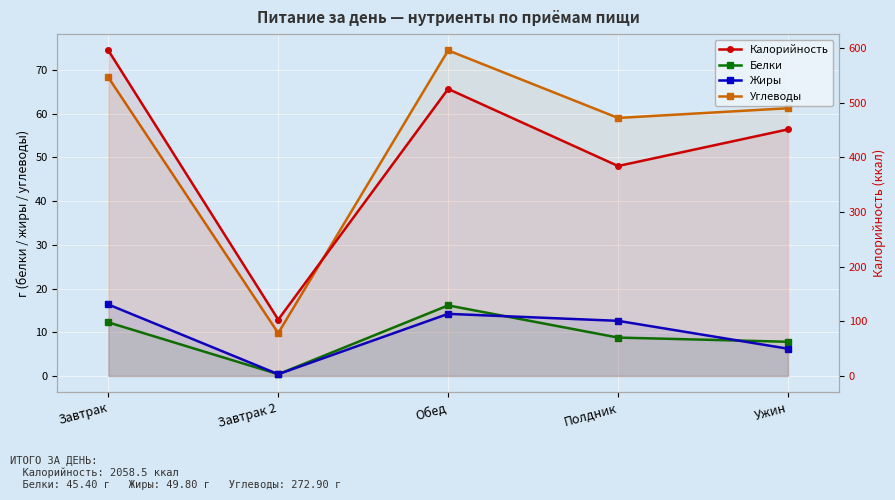

Rank the series at Завтрак 2 from highest to lowest value.

Калорийность, Углеводы, Белки, Жиры